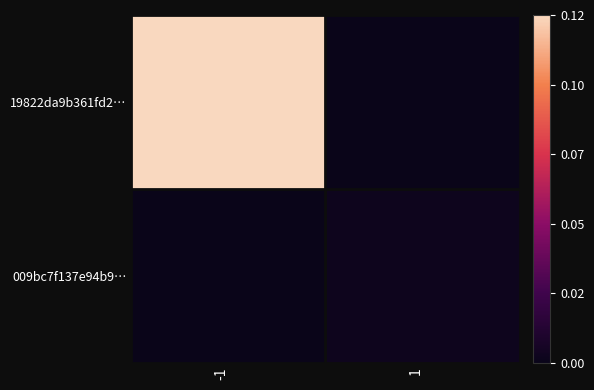

At -1, list the series in order from largest to smallest.

19822da9b361fd2…, 009bc7f137e94b9…